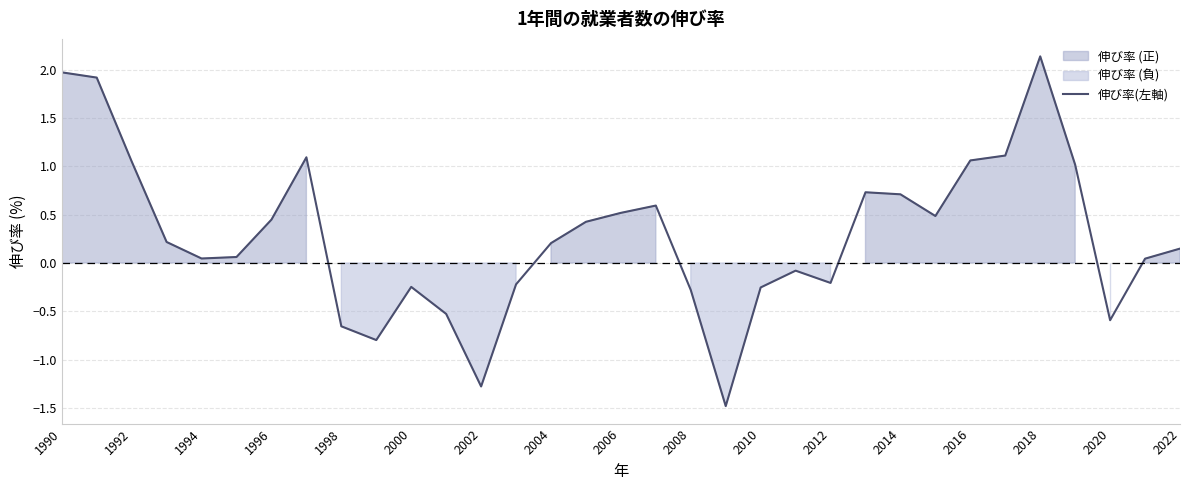

What is the minimum value for 伸び率(左軸)?

-1.5